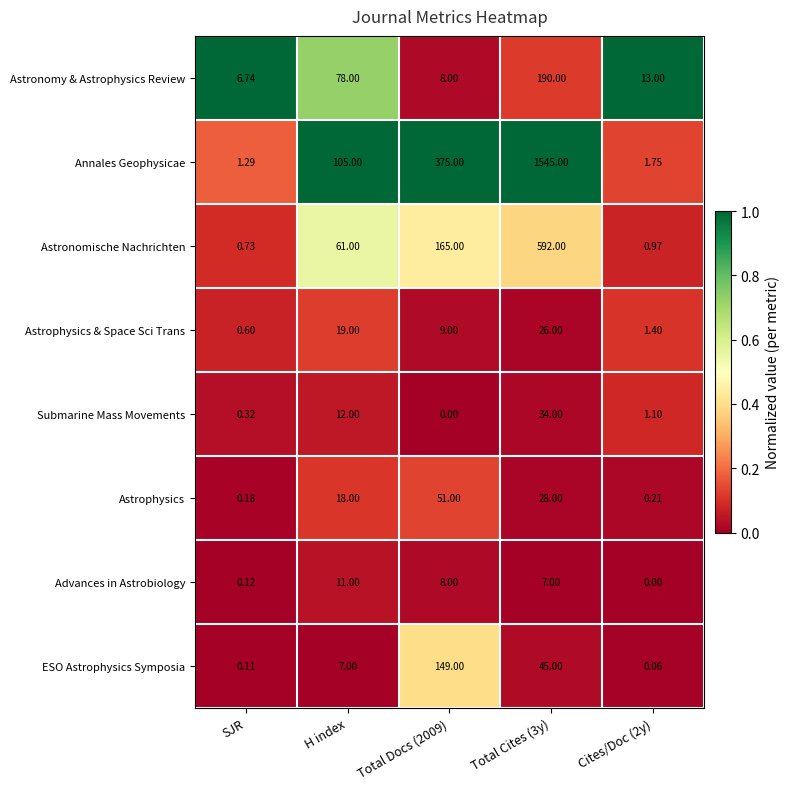

How many distinct data groups are displayed?

8